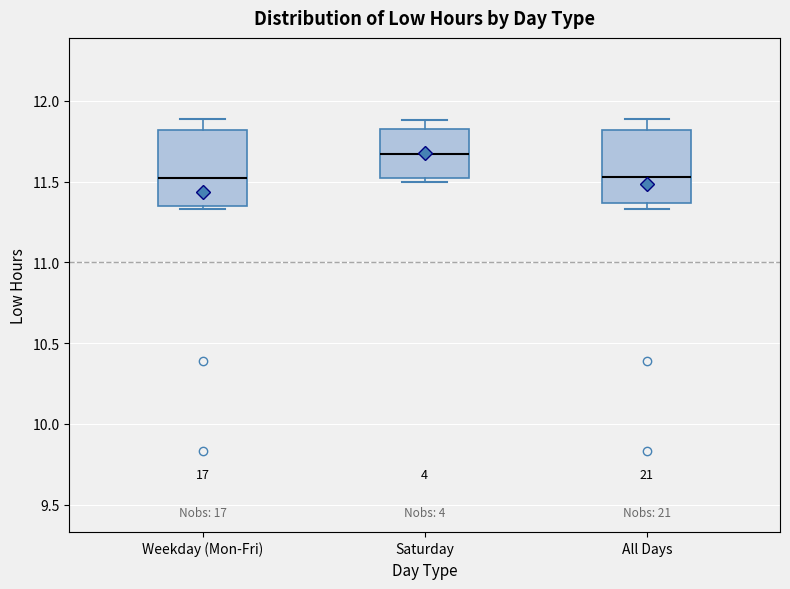

Where does the upper whisker of the box for Weekday (Mon-Fri) end on the y-axis? The values are not printed on the chart, so give them approximately, as read against the axis.

11.90